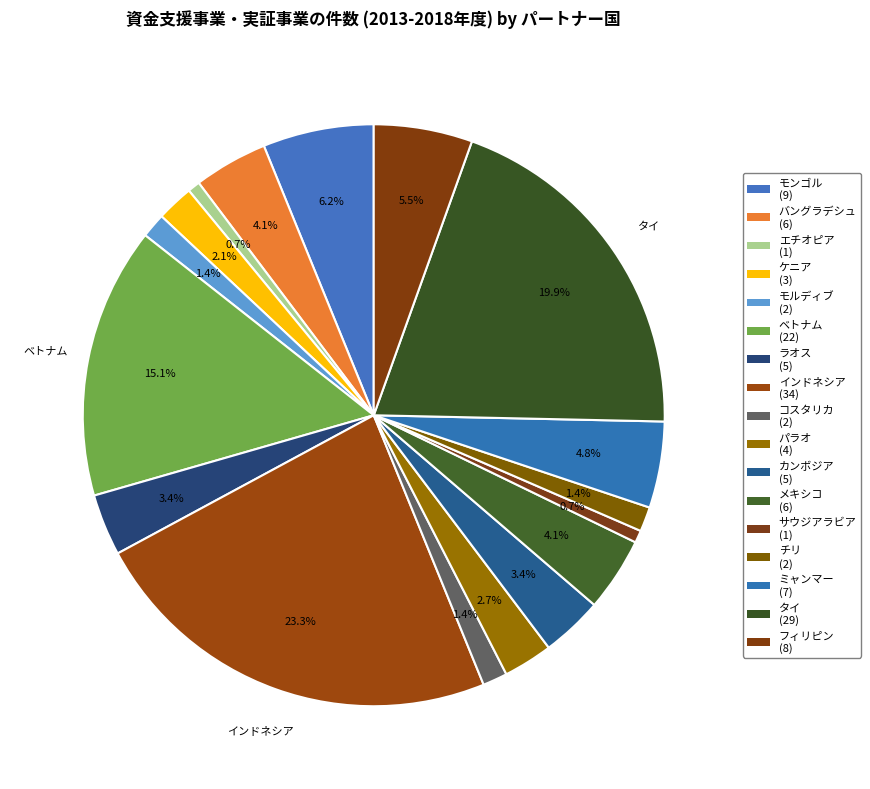

How many slices are in this pie chart?

17